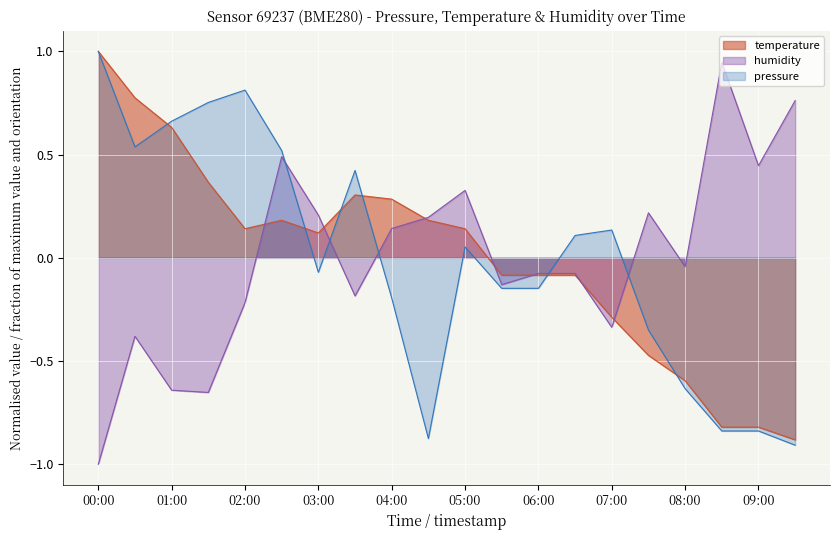

How many data points does each series have?

20